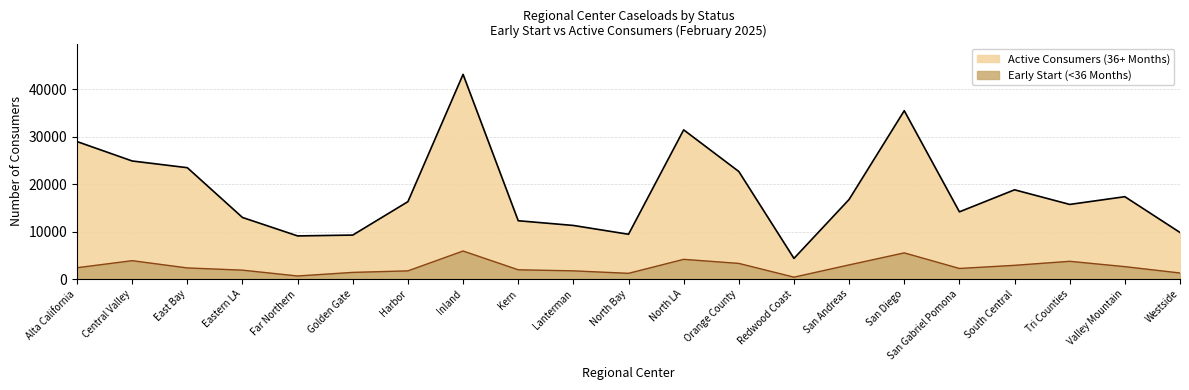

What position from the right is San Andreas?

7